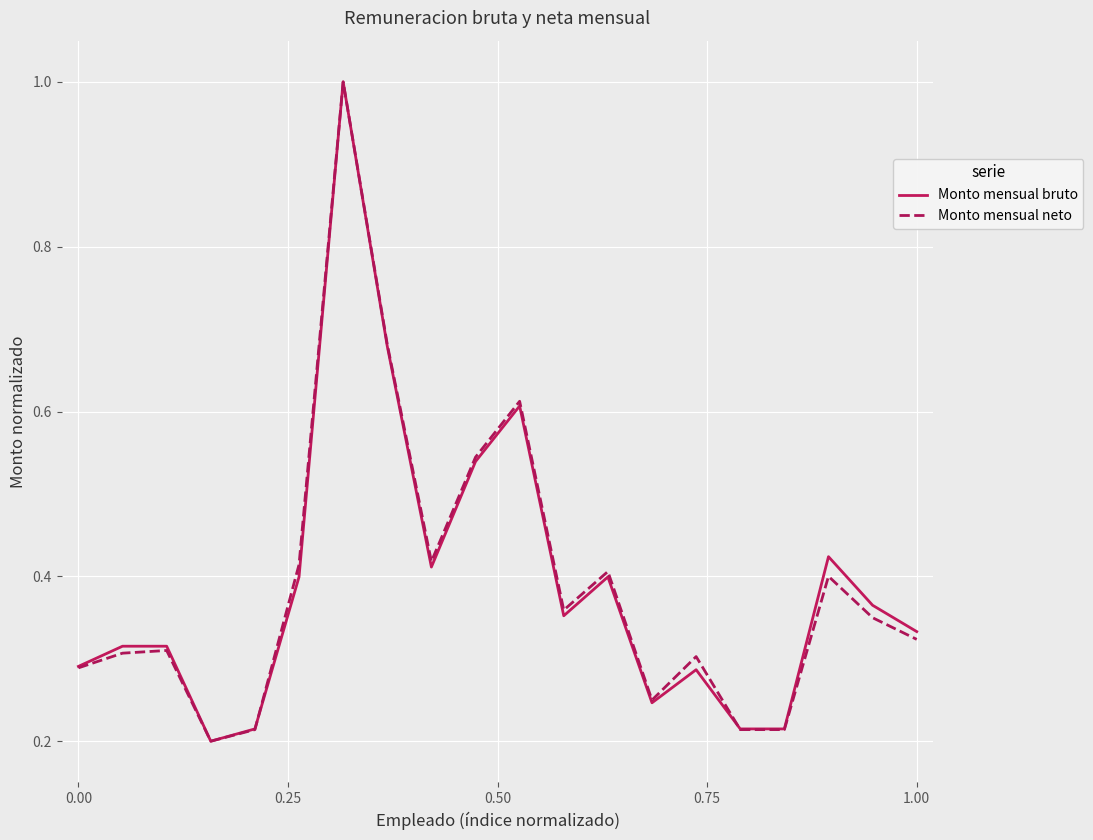

What is the difference between the maximum and minimum values in the Monto mensual neto series?

0.8